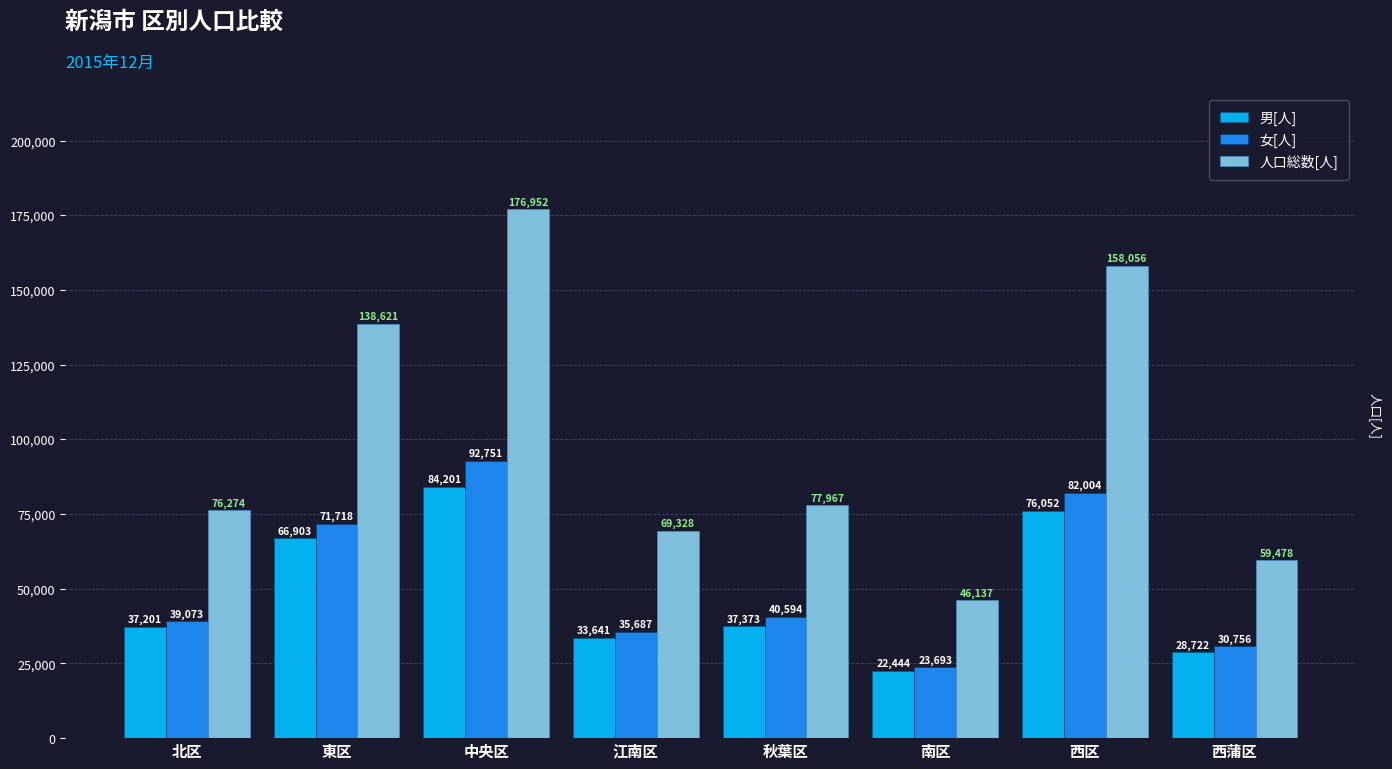

What is the difference between the second highest and second lowest values in the 女[人] series?

51248